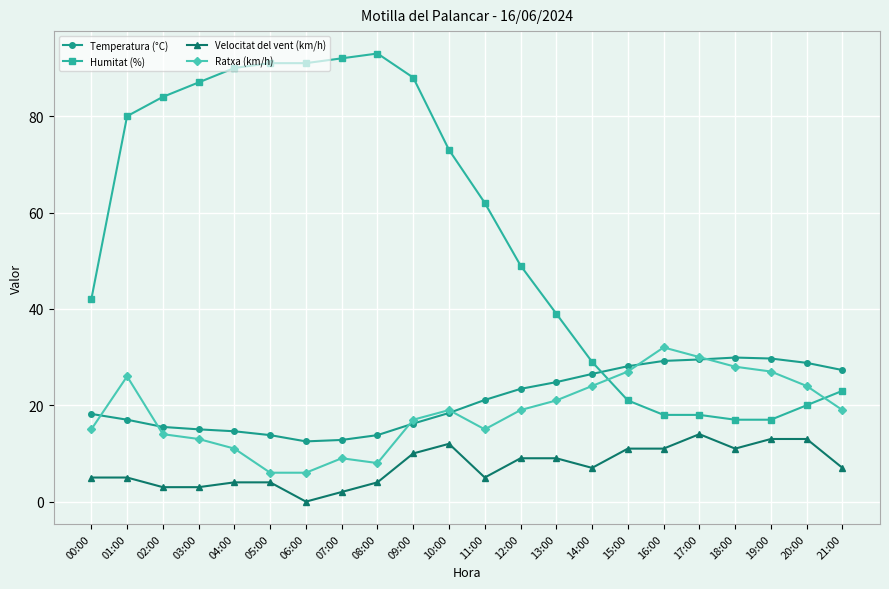

At which label does Temperatura (°C) first exceed 21?

11:00